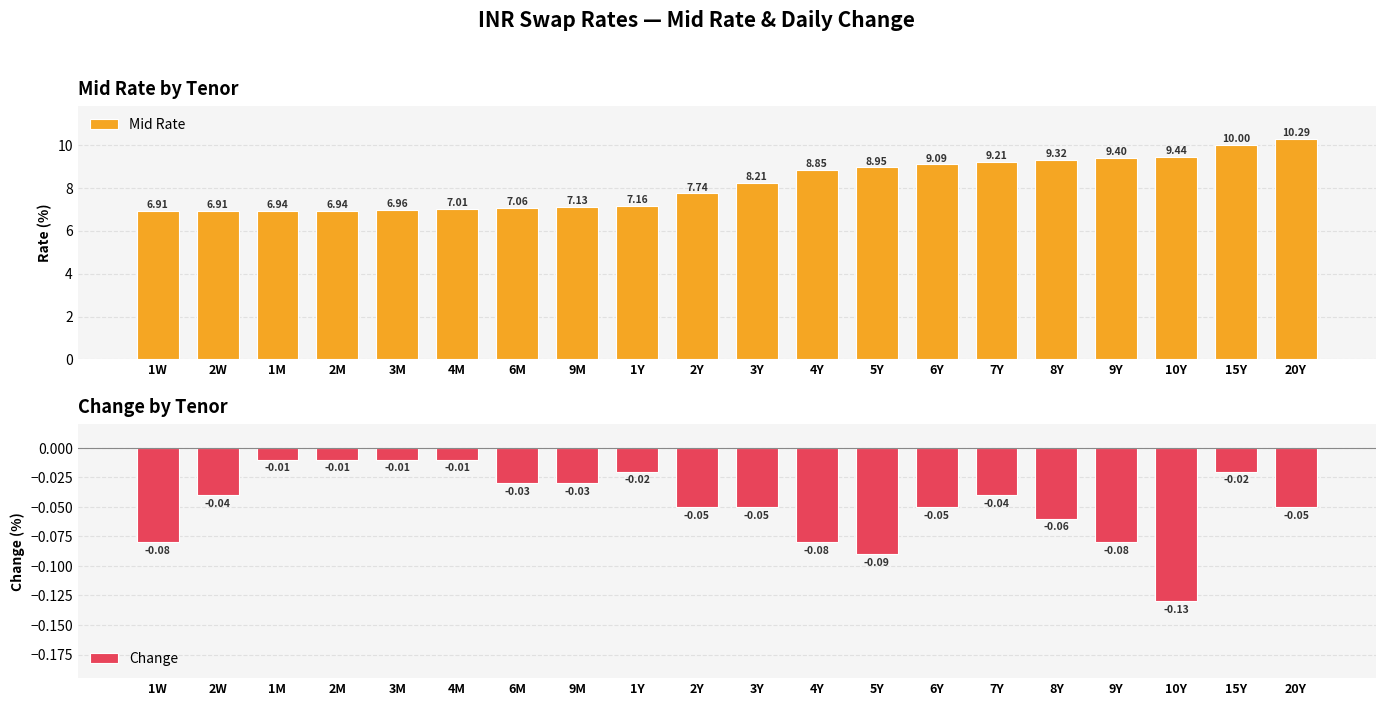

What is the sum of all Change values?

-0.9